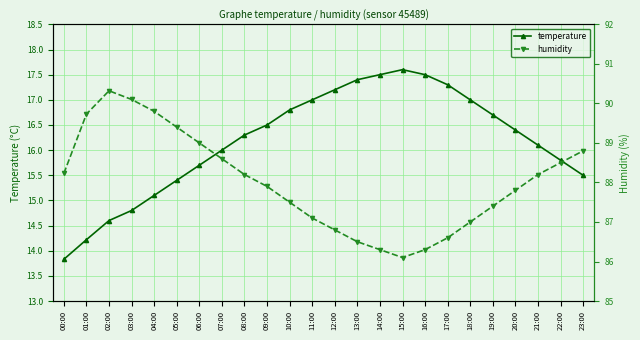

How many lines are shown in the chart?

2